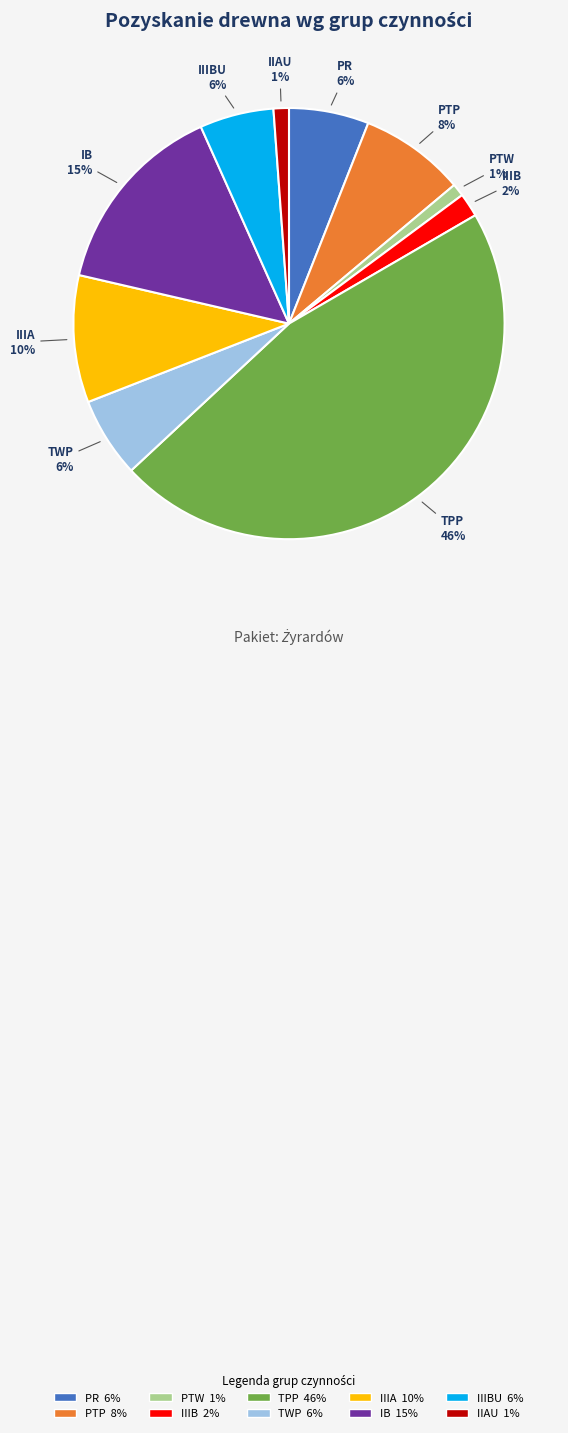

Is there a majority slice in this chart?

No